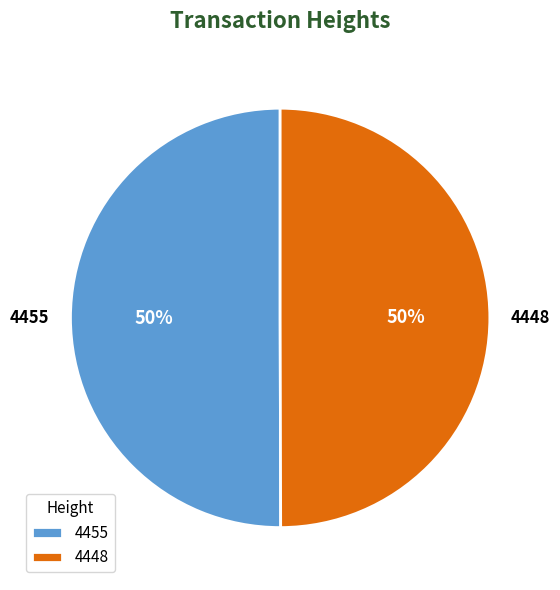

Approximately how many times larger is the value at 4455 compared to 4448?

1.0